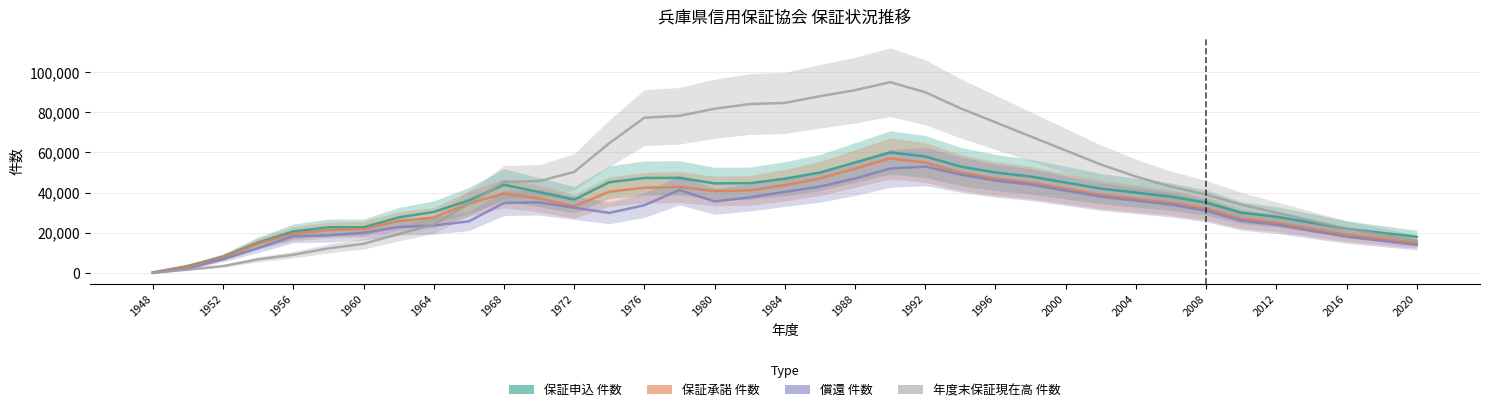

What is the value of the 保証申込 件数 point at the 33rd from the left?

28000